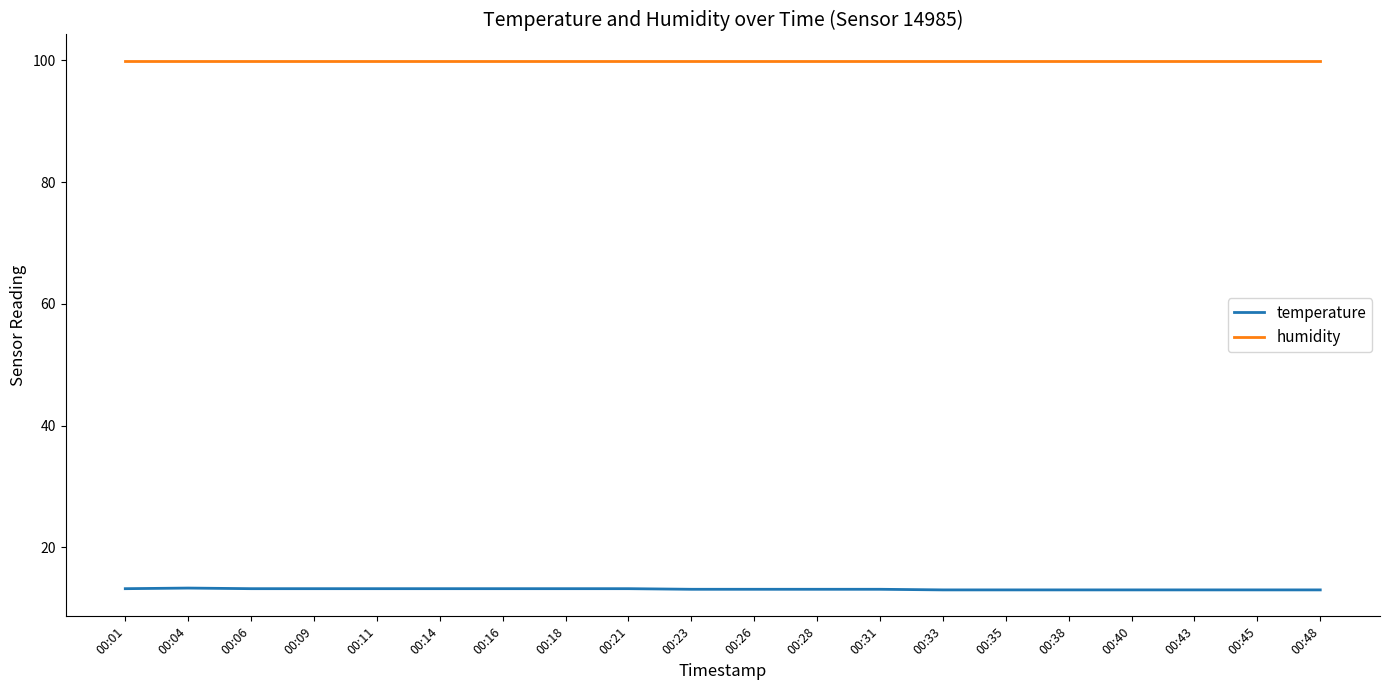

What is the sum of the temperature values at 00:04 and 00:28?

26.4